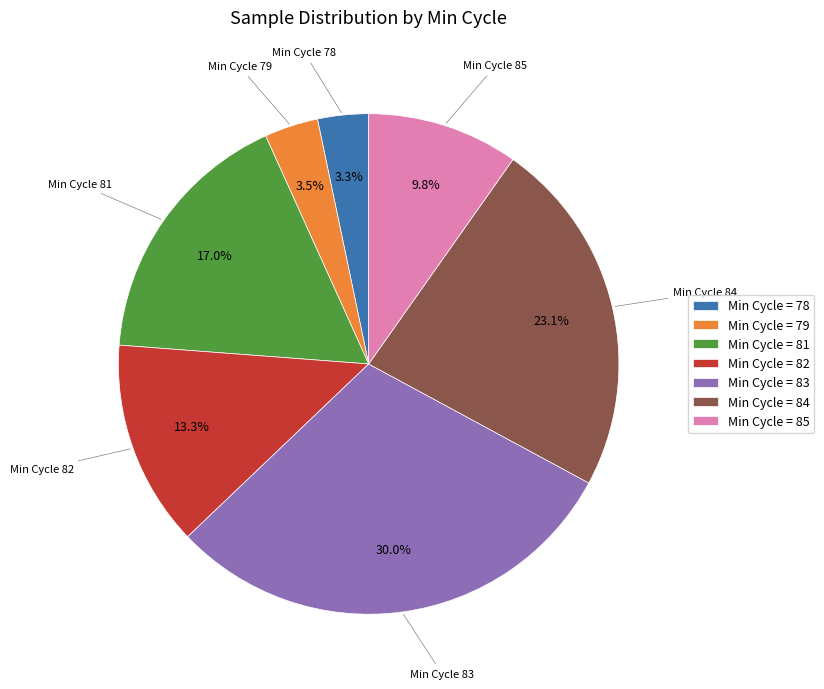

How many segments does this pie chart have?

7